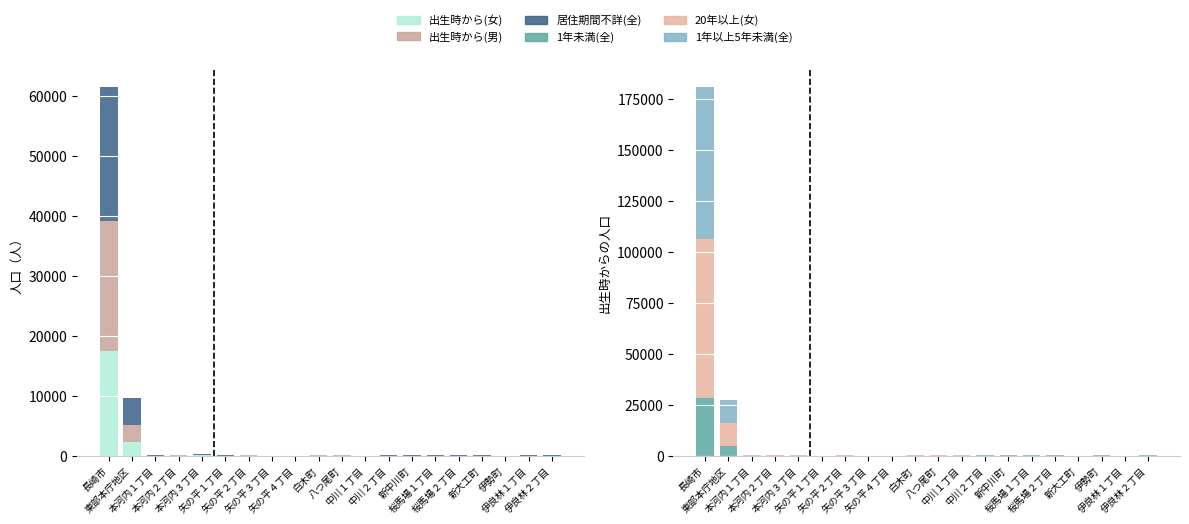

At which label does 1年以上5年未満(全) first exceed 87?

長崎市